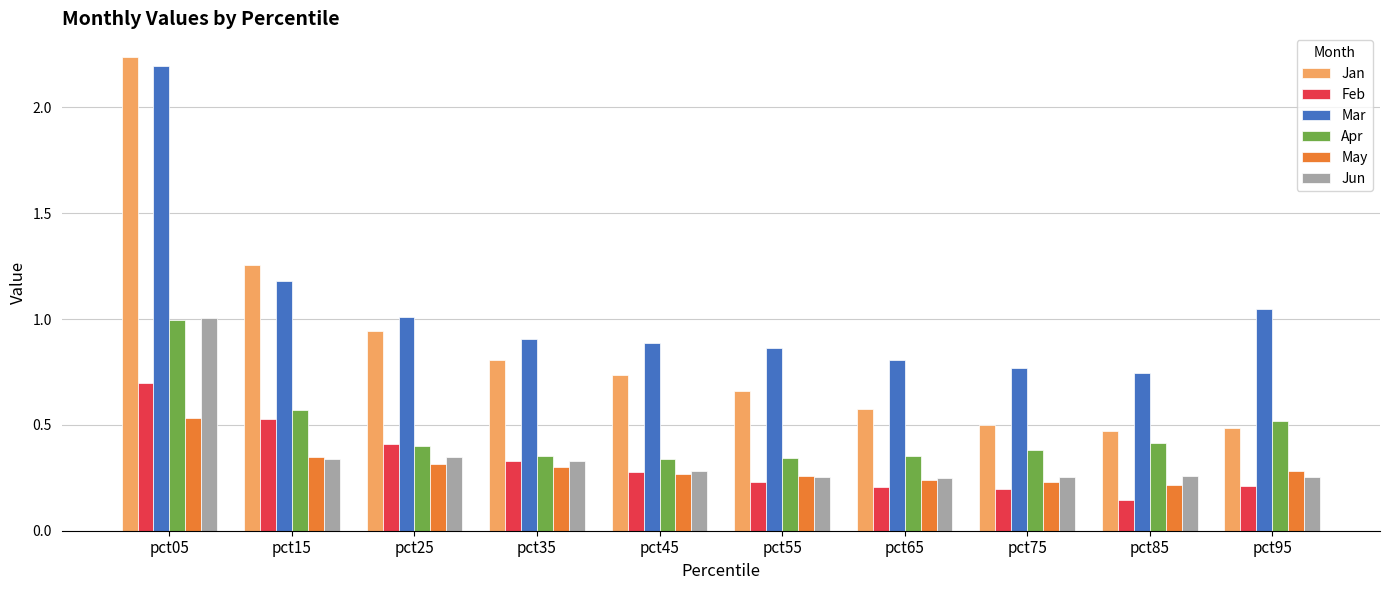

Which label corresponds to the smallest value in the chart?

pct85